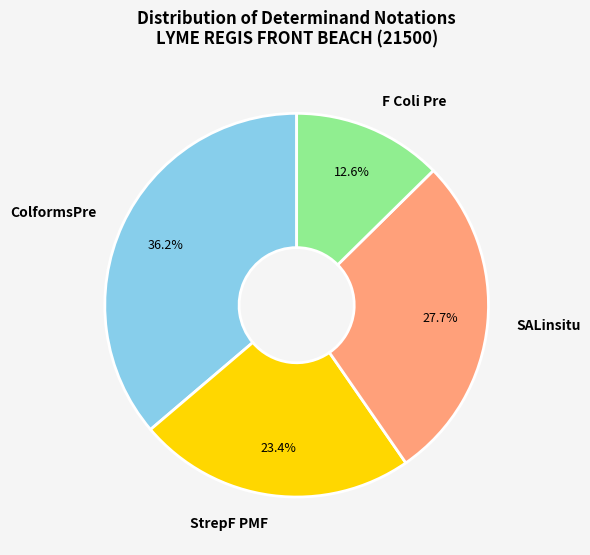

Count the number of slices in the pie.

4